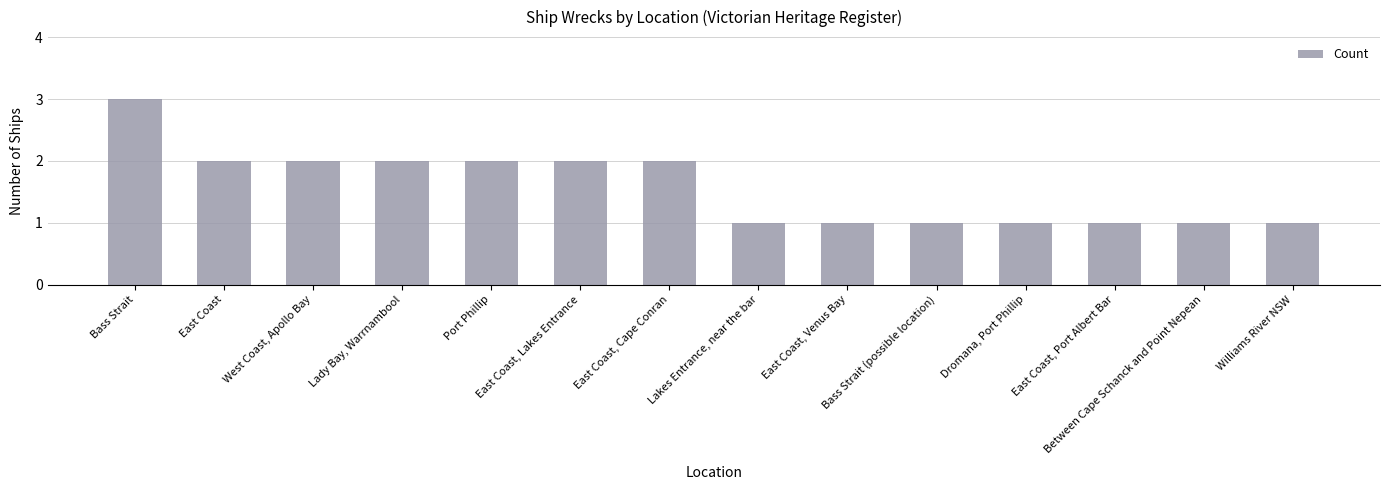

What is the sum of the values at East Coast, Venus Bay and Dromana, Port Phillip?

2